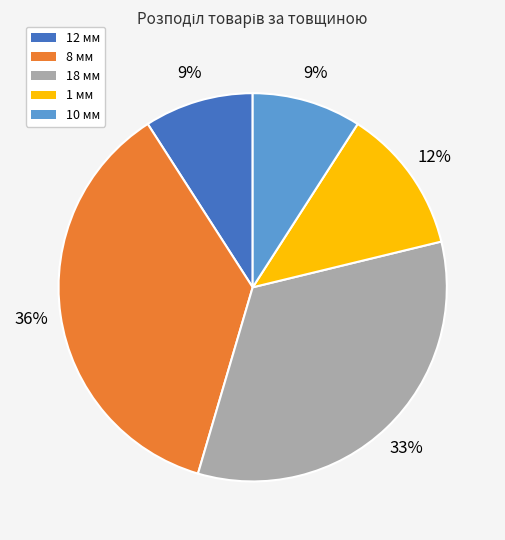

Which slice is the largest?

8 мм